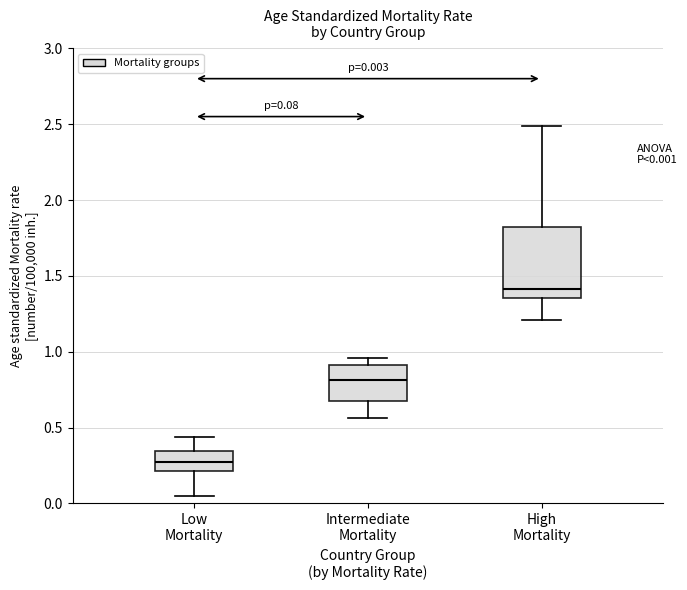

Which box has the lowest median line?

Low Mortality